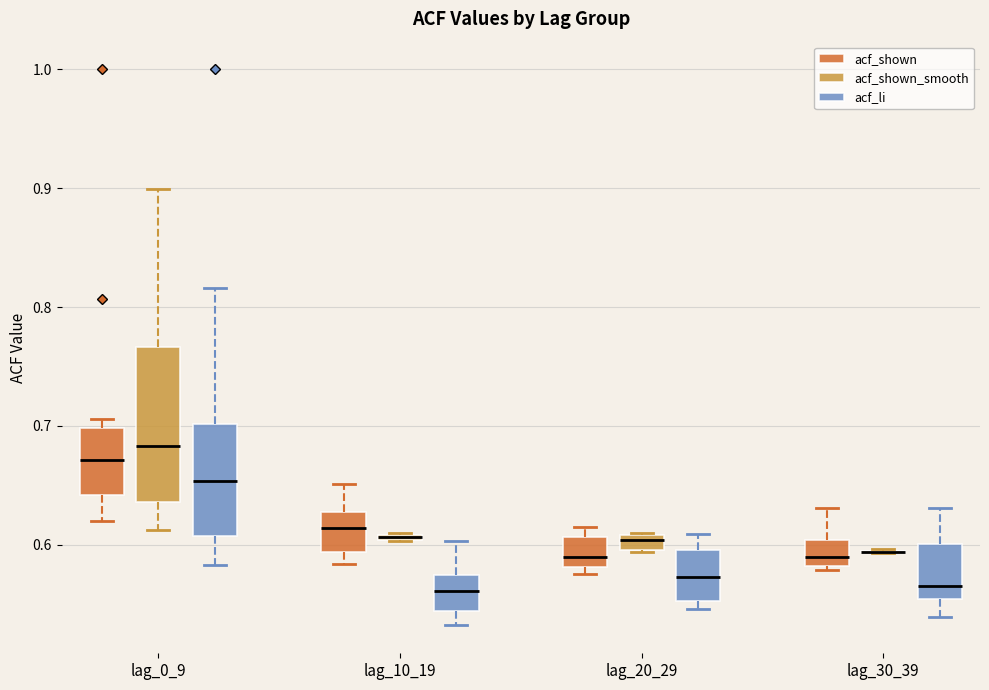

Where is the lower edge of the box for lag_0_9 (acf_li) on the y-axis? The values are not printed on the chart, so give them approximately, as read against the axis.

0.61